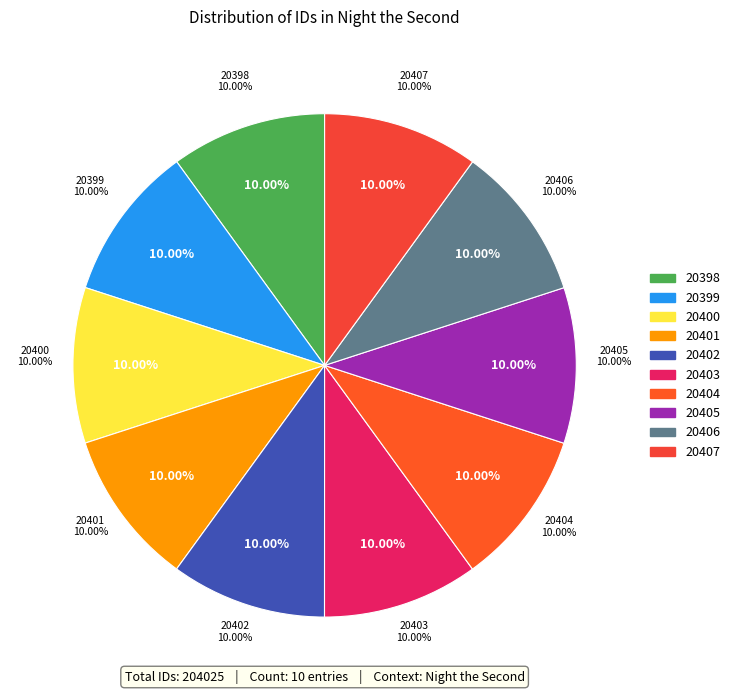

True or false: 20401 accounts for 10% of the total.

True